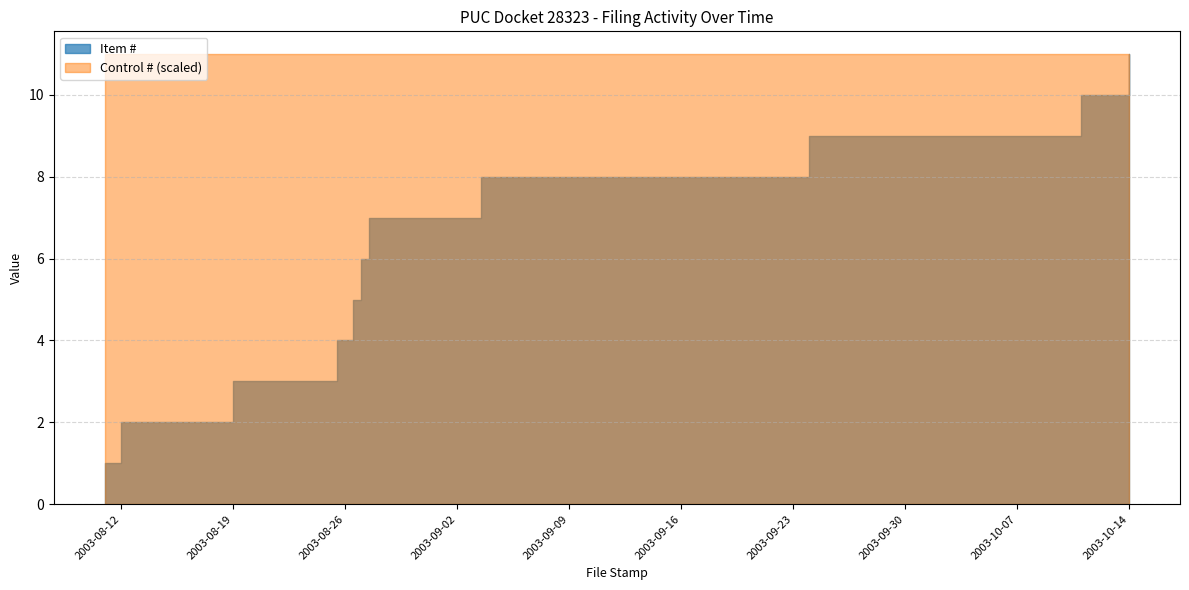

True or false: Control # and Item # intersect in this chart.

False